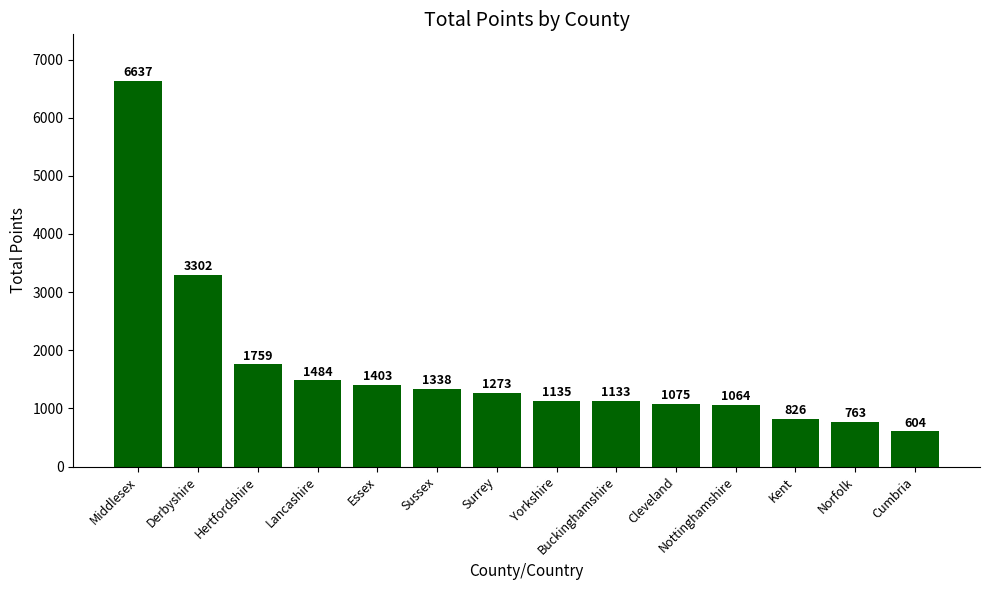

List the labels in order of value, smallest first.

Cumbria, Norfolk, Kent, Nottinghamshire, Cleveland, Buckinghamshire, Yorkshire, Surrey, Sussex, Essex, Lancashire, Hertfordshire, Derbyshire, Middlesex